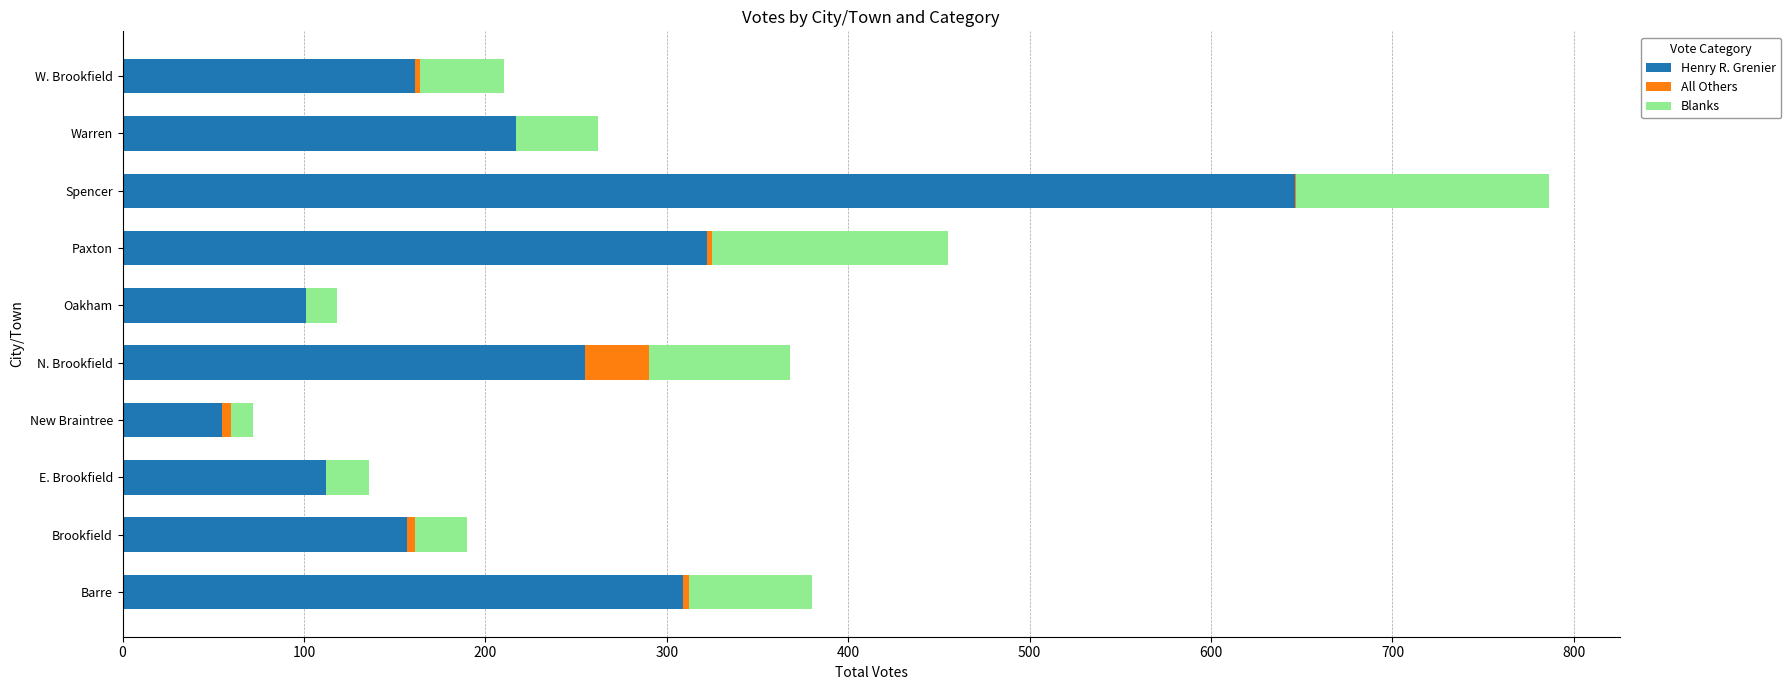

The Henry R. Grenier series shows 56 at W. Brookfield. True or false?

False